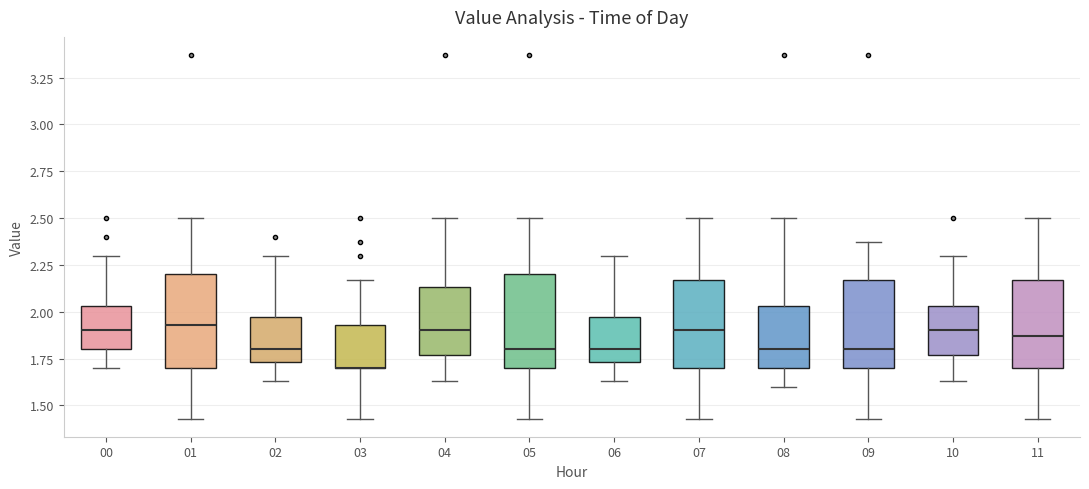

Reading left to right, read every box against the y-axis: the position of its median line, the range the box covers, and the ends of its whiskers. The values are not printed on the chart, so give them approximately, as read against the axis.

00: median 1.90, box 1.80 to 2.05, whiskers 1.70 to 2.30
01: median 1.95, box 1.70 to 2.20, whiskers 1.45 to 2.50
02: median 1.80, box 1.75 to 1.95, whiskers 1.65 to 2.30
03: median 1.70 (drawn on the box's lower edge), box 1.70 to 1.95, whiskers 1.45 to 2.15
04: median 1.90, box 1.75 to 2.15, whiskers 1.65 to 2.50
05: median 1.80, box 1.70 to 2.20, whiskers 1.45 to 2.50
06: median 1.80, box 1.75 to 1.95, whiskers 1.65 to 2.30
07: median 1.90, box 1.70 to 2.15, whiskers 1.45 to 2.50
08: median 1.80, box 1.70 to 2.05, whiskers 1.60 to 2.50
09: median 1.80, box 1.70 to 2.15, whiskers 1.45 to 2.35
10: median 1.90, box 1.75 to 2.05, whiskers 1.65 to 2.30
11: median 1.85, box 1.70 to 2.15, whiskers 1.45 to 2.50